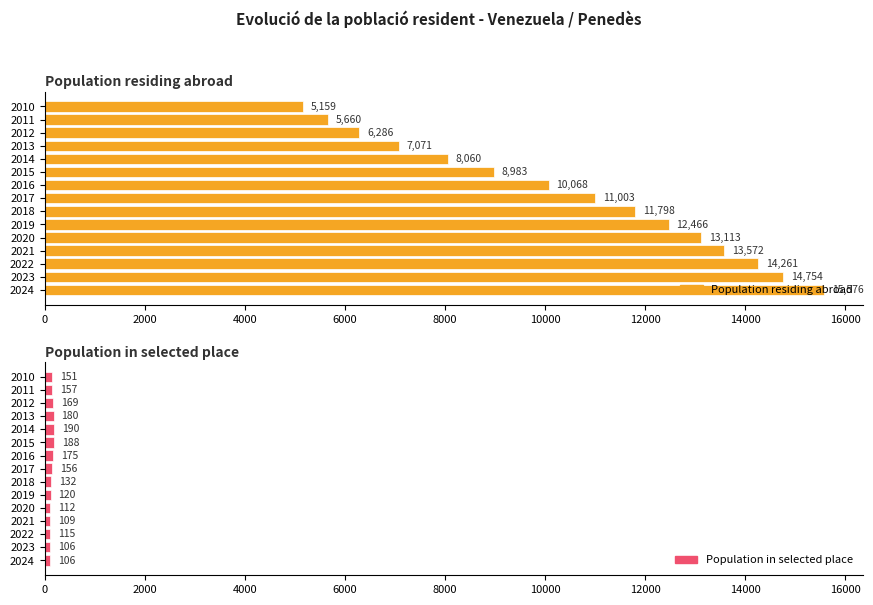

Which series has the widest spread of values?

Population residing abroad